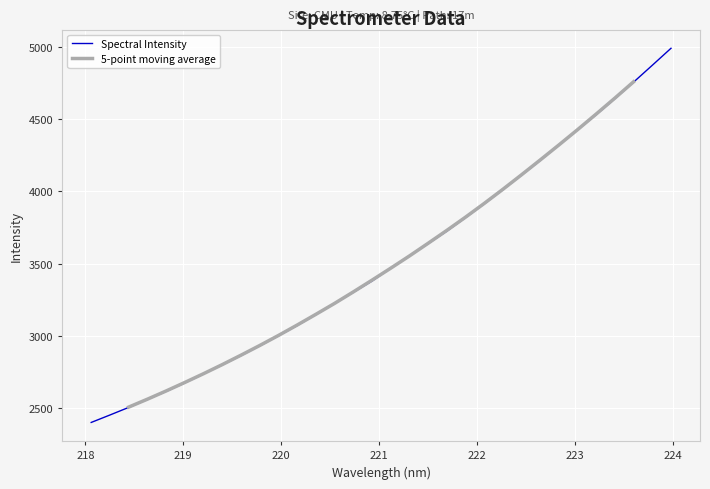

What is the ratio of the value at 221.6902 to the value at 221.1174?

1.1